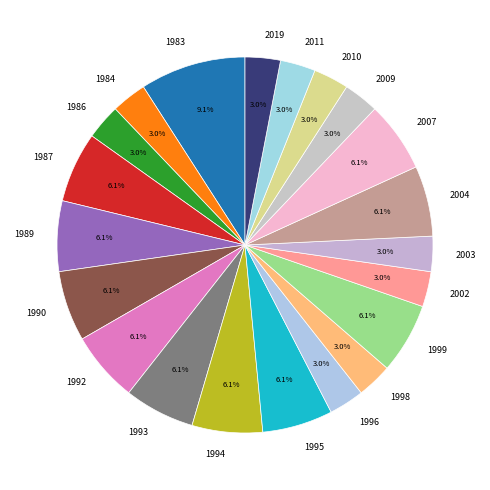

How many slices are in this pie chart?

21